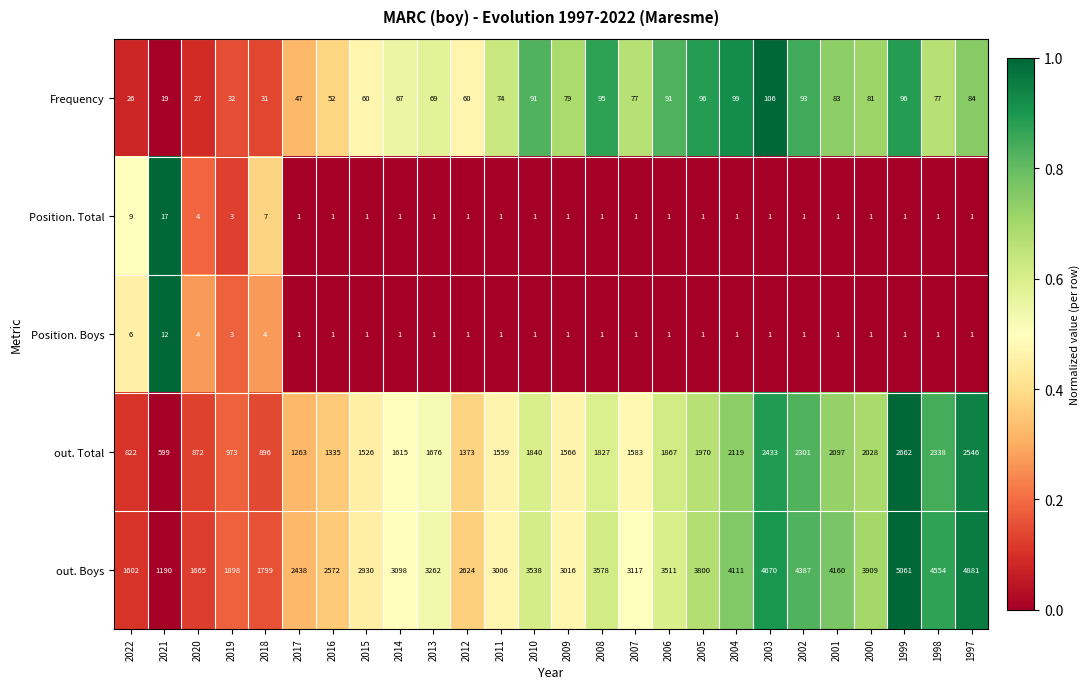

Which series has the largest total across all categories?

out. Boys